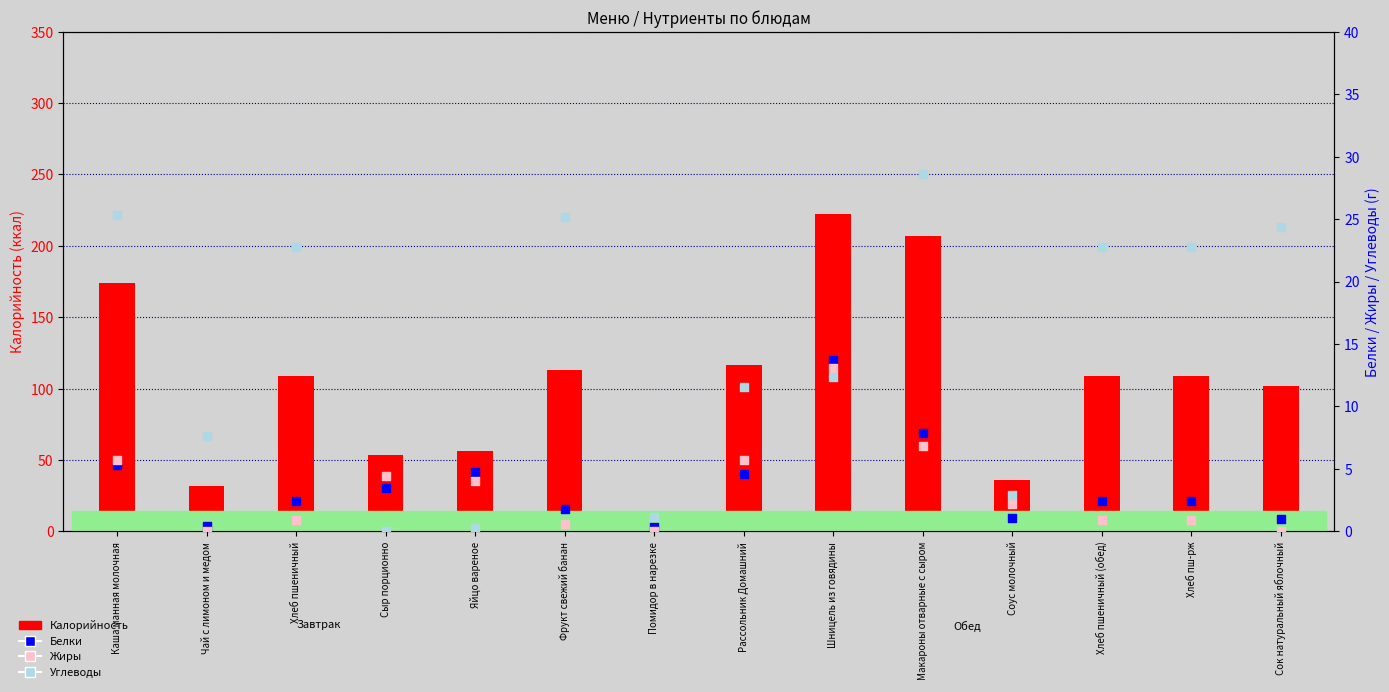

At how many categories does at least one series exceed 188?

2